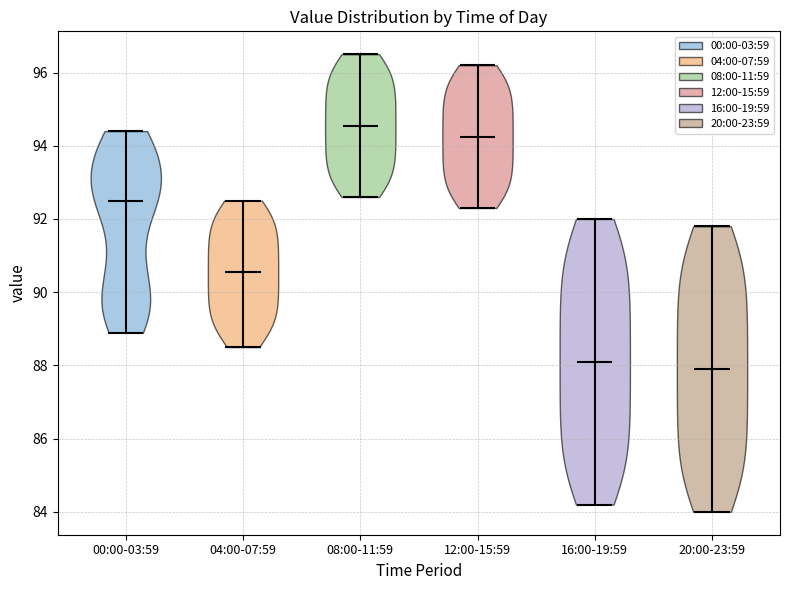

Reading left to right, read every violin against the y-axis: where its median line is, and the lowest and highest points it reaches. The values are not printed on the chart, so give them approximately, as read against the axis.

00:00-03:59: median line 92.6, lowest point 88.8, highest point 94.4
04:00-07:59: median line 90.6, lowest point 88.6, highest point 92.6
08:00-11:59: median line 94.6, lowest point 92.6, highest point 96.6
12:00-15:59: median line 94.2, lowest point 92.4, highest point 96.2
16:00-19:59: median line 88.2, lowest point 84.2, highest point 92.0
20:00-23:59: median line 88.0, lowest point 84.0, highest point 91.8